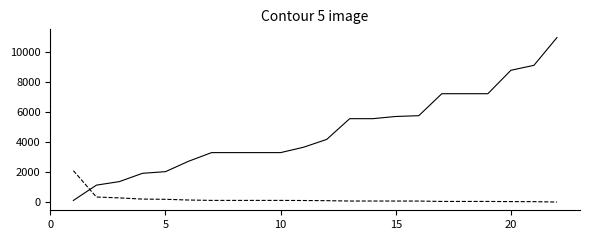

Count the number of categories in the chart.

22